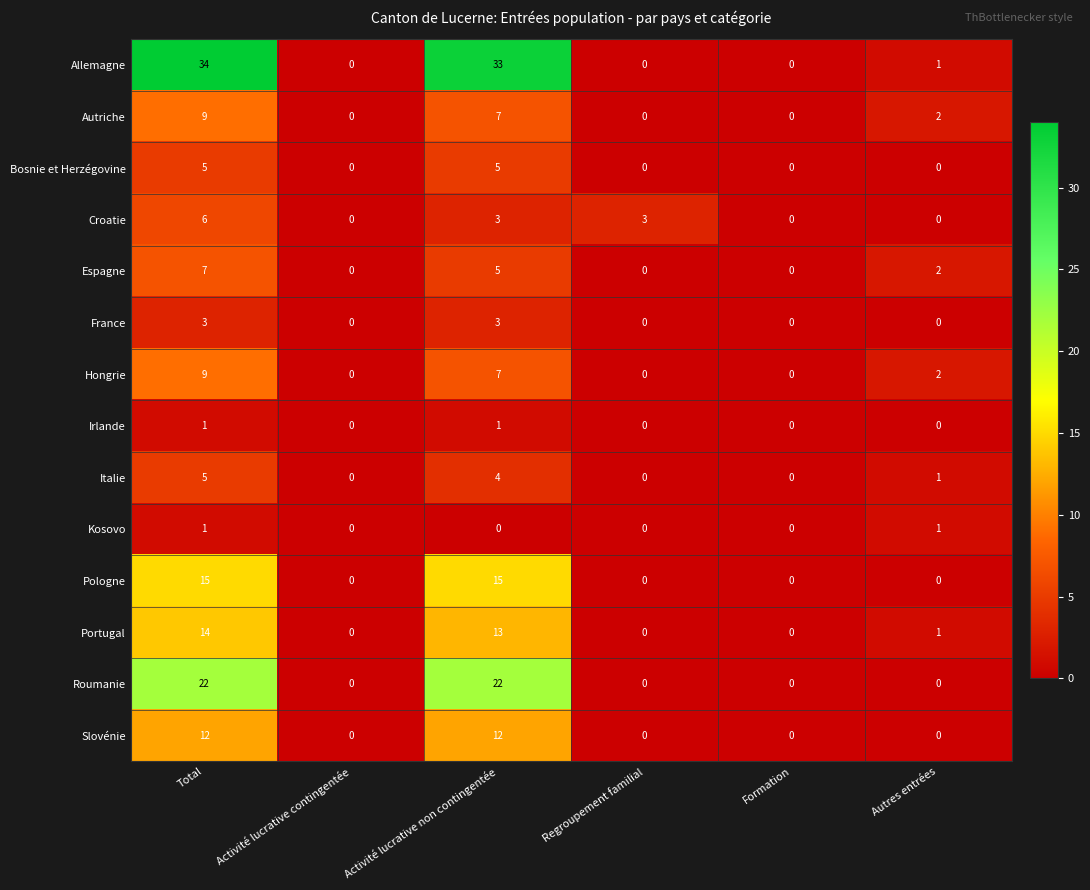

What is the greatest value displayed?

34